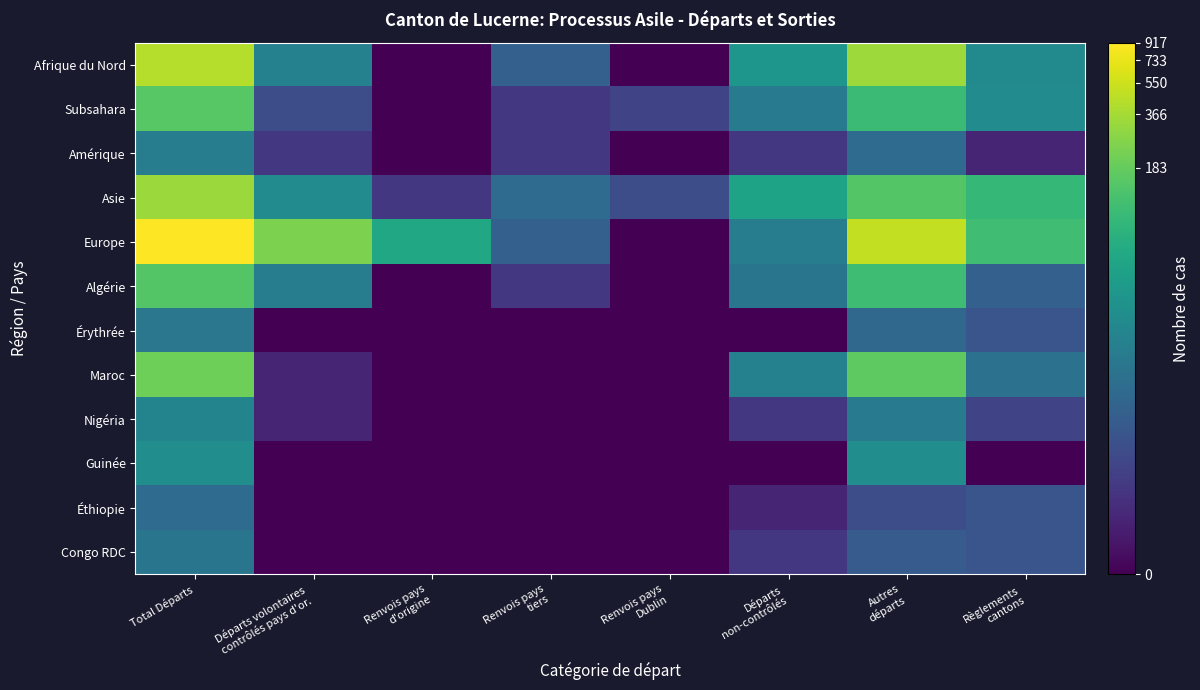

Which category has the lowest value across all series?

Renvois pays
d'origine